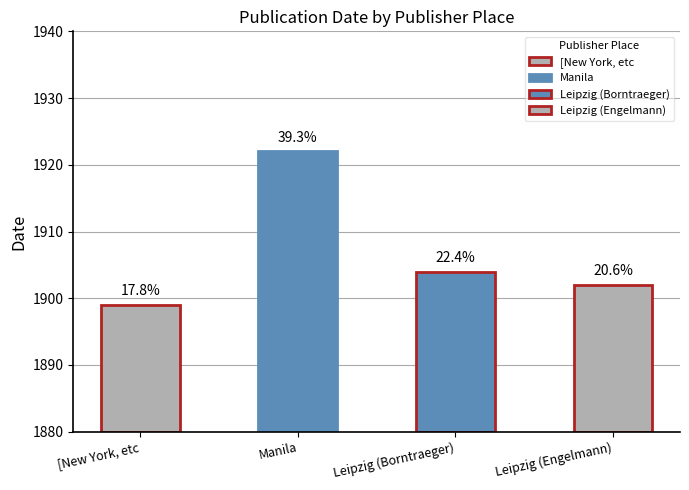

Which has a higher value, Leipzig (Borntraeger) or Leipzig (Engelmann)?

Leipzig (Borntraeger)